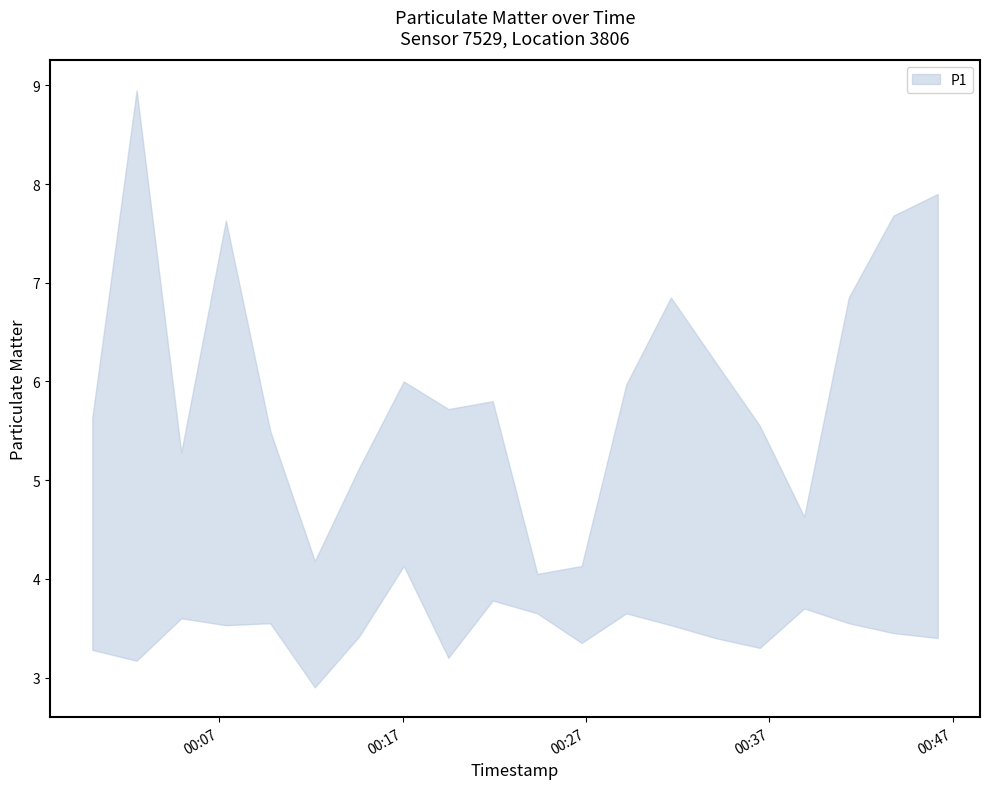

What is the value of the P1 point at the 8th from the left?

6.0